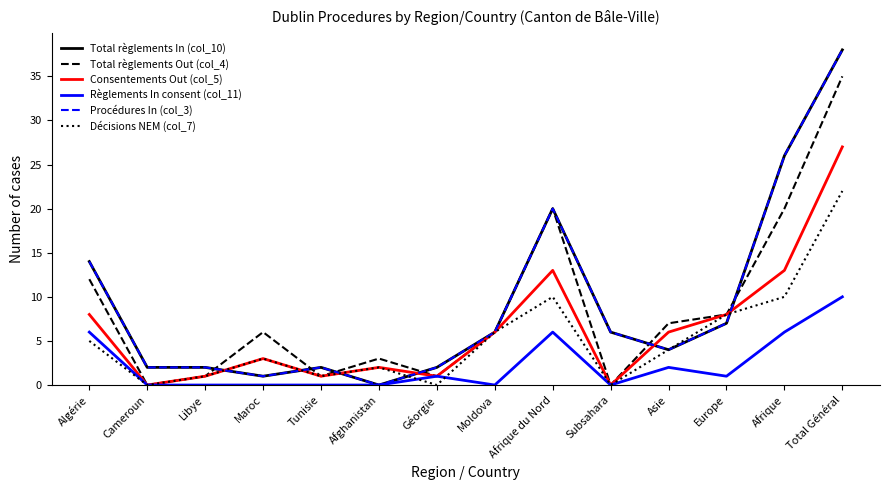

Does the chart have visible grid lines?

No